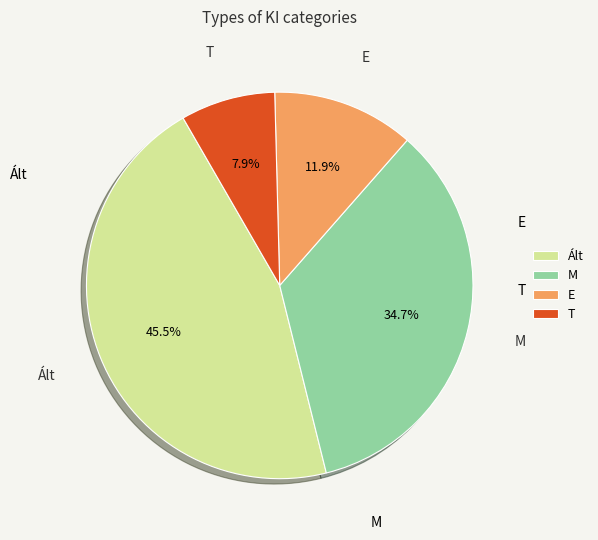

Count the number of slices in the pie.

4